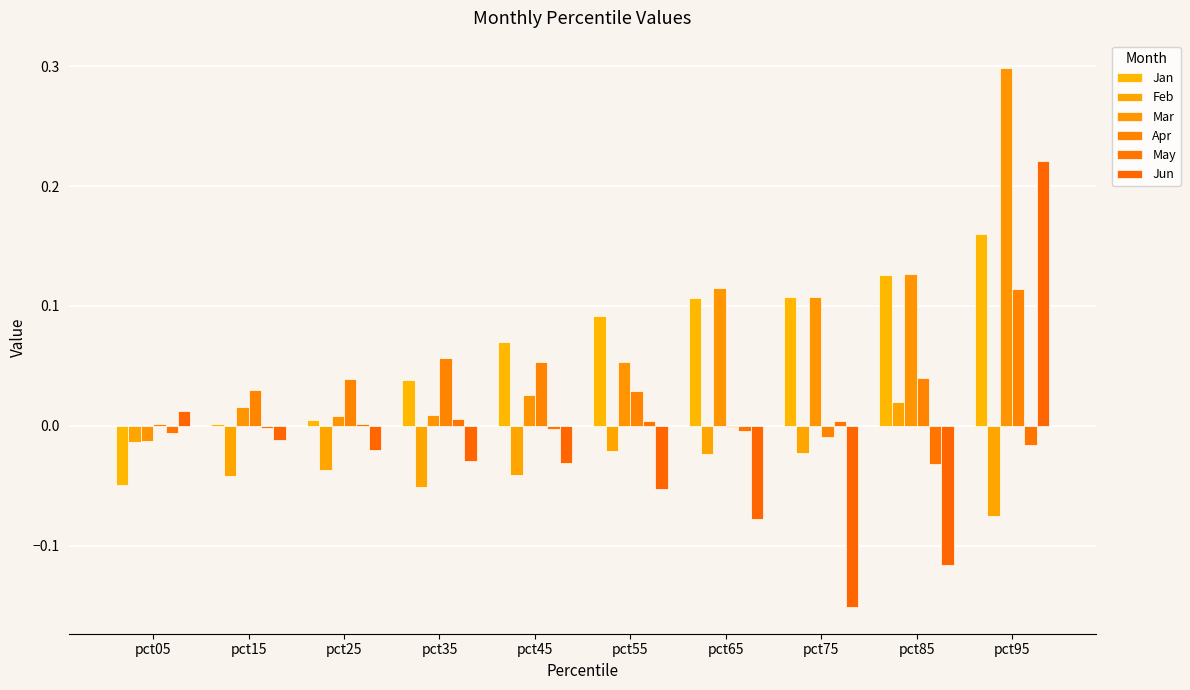

At which category is the sum across all series the highest?

pct95